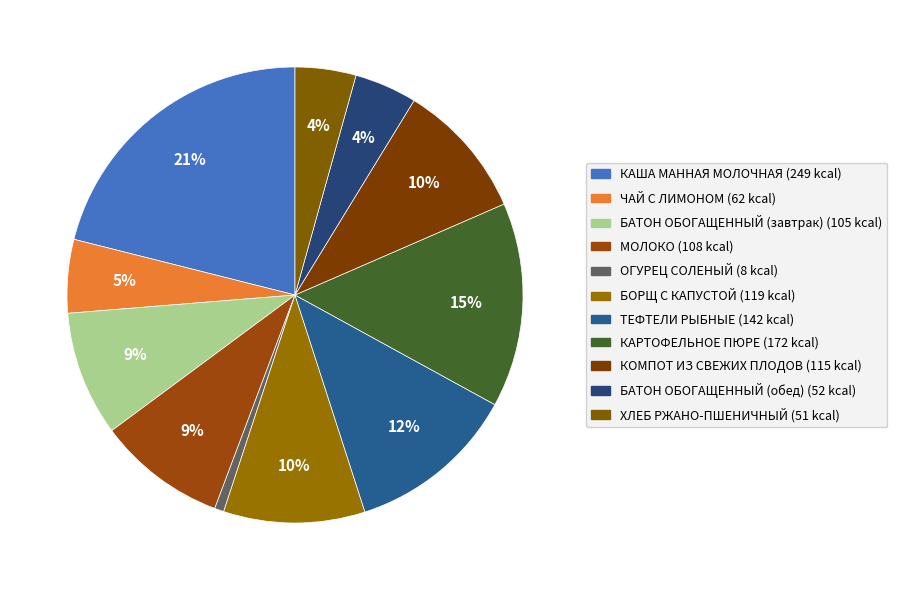

Is КАША МАННАЯ МОЛОЧНАЯ the majority of the pie?

No